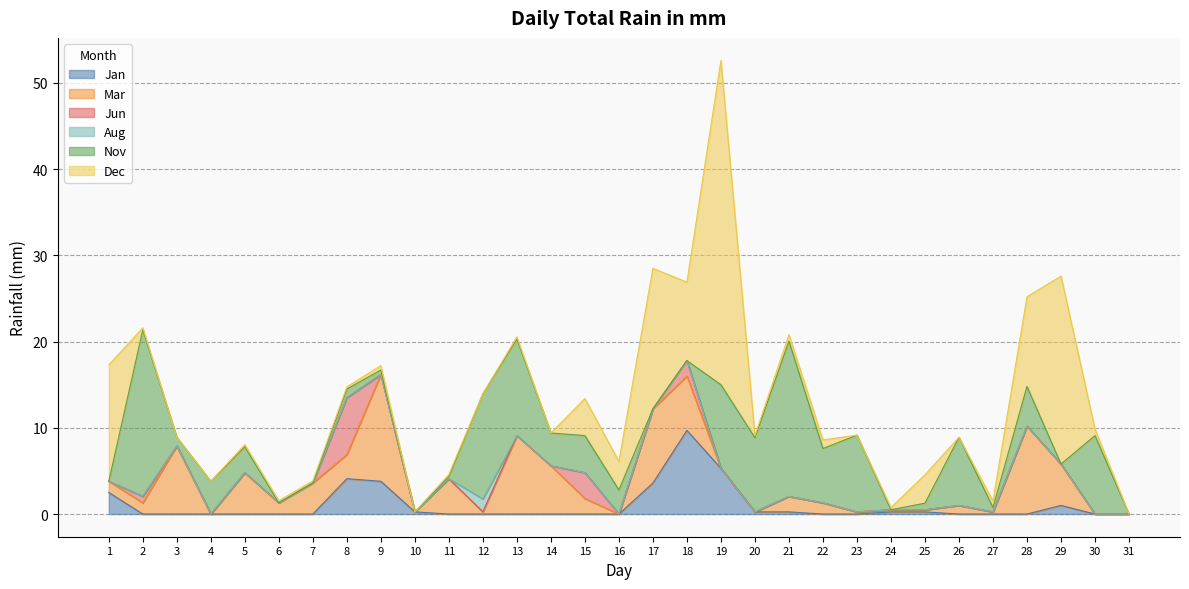

Is the value of Mar at 29 greater than the value of Jan at 12?

Yes